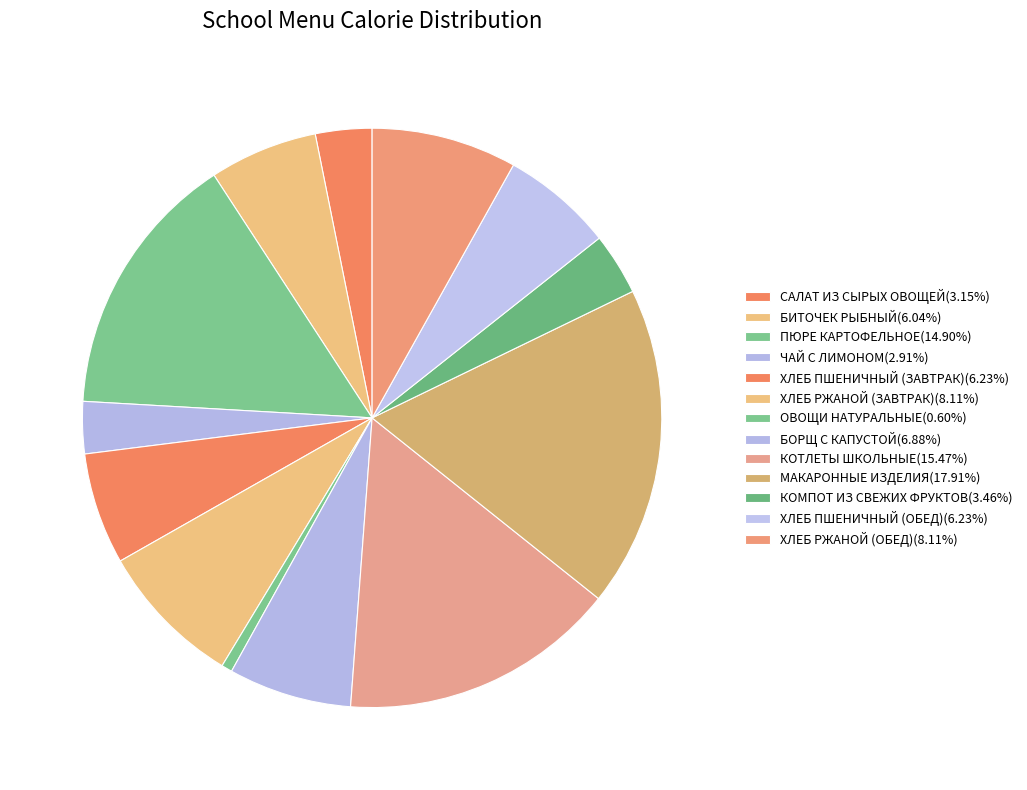

What is the change in value from БИТОЧЕК РЫБНЫЙ to МАКАРОННЫЕ ИЗДЕЛИЯ?

+167.2